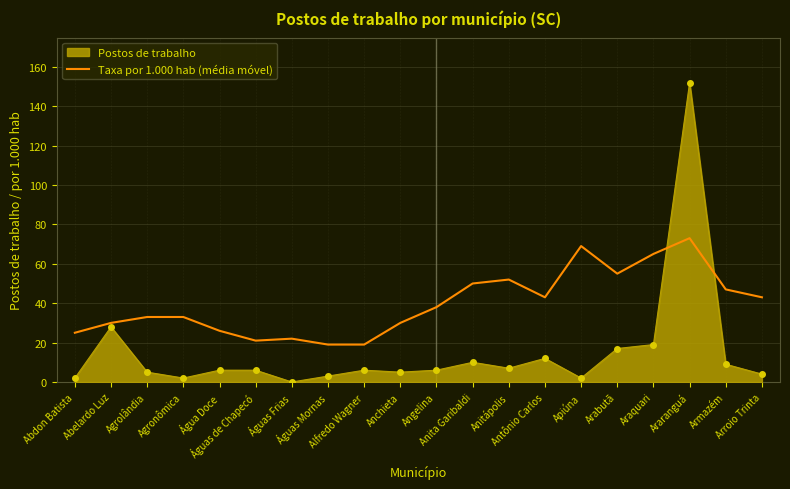

What is the difference between the maximum and minimum values in the Postos de trabalho series?

152